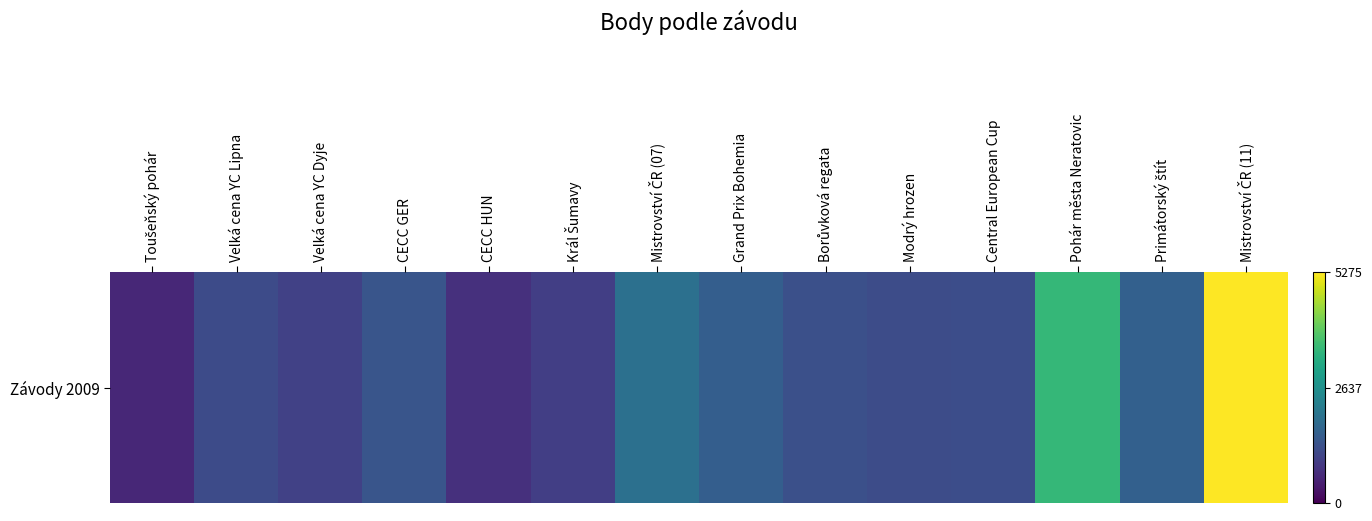

Reading left to right, transcribe all the data shown in this chart.

594	1202	1024	1385	726	969	1937	1581	1291	1220	1254	3517	1608	5275